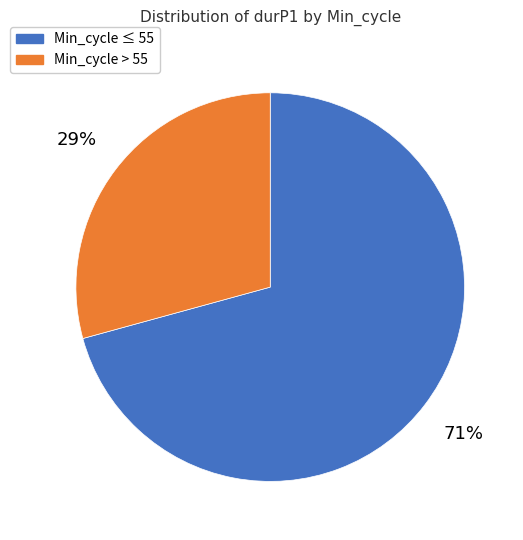

To the nearest percent, what is the average slice percentage?

50%